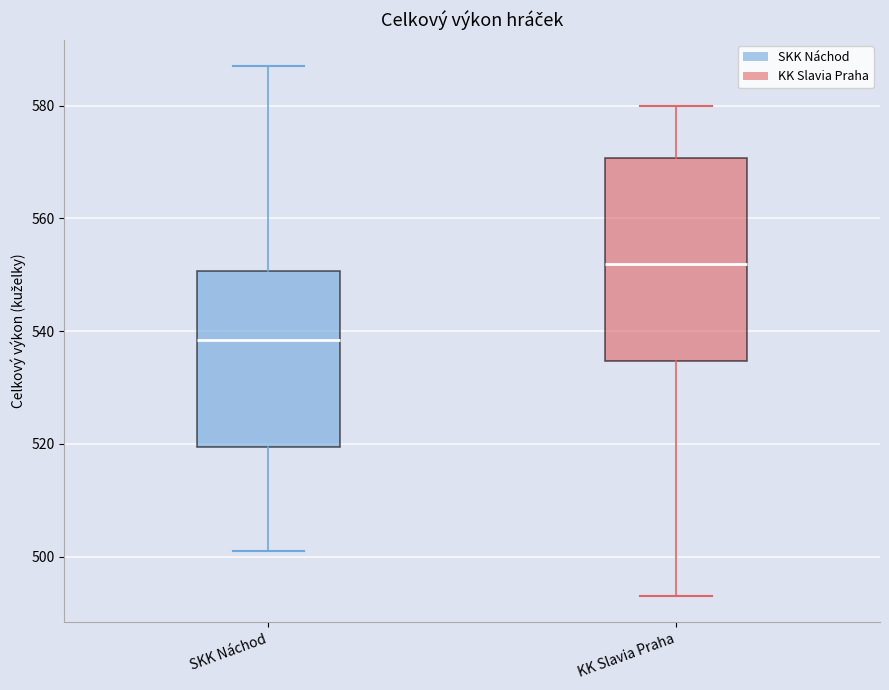

Reading left to right, read every box against the y-axis: the position of its median line, the range the box covers, and the ends of its whiskers. The values are not printed on the chart, so give them approximately, as read against the axis.

SKK Náchod: median 538, box 520 to 550, whiskers 502 to 588
KK Slavia Praha: median 552, box 534 to 570, whiskers 494 to 580